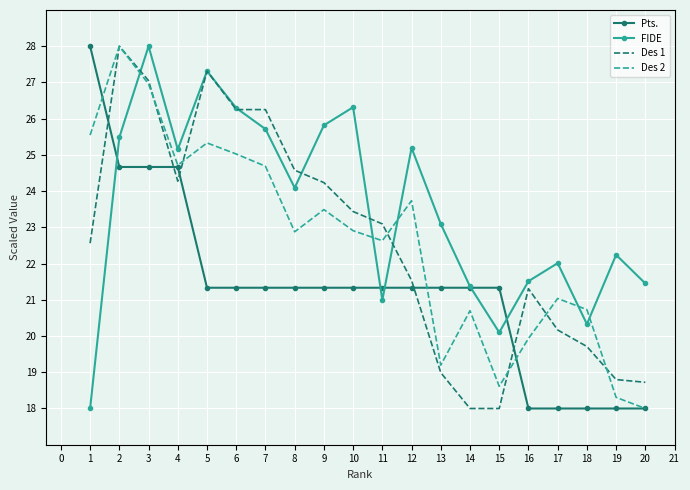

What is the spread (max minus min) of values at 20?

3.5